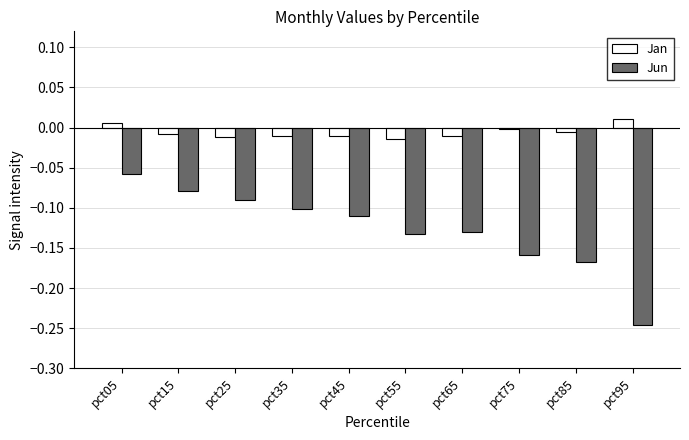

At which category is the sum across all series the highest?

pct05